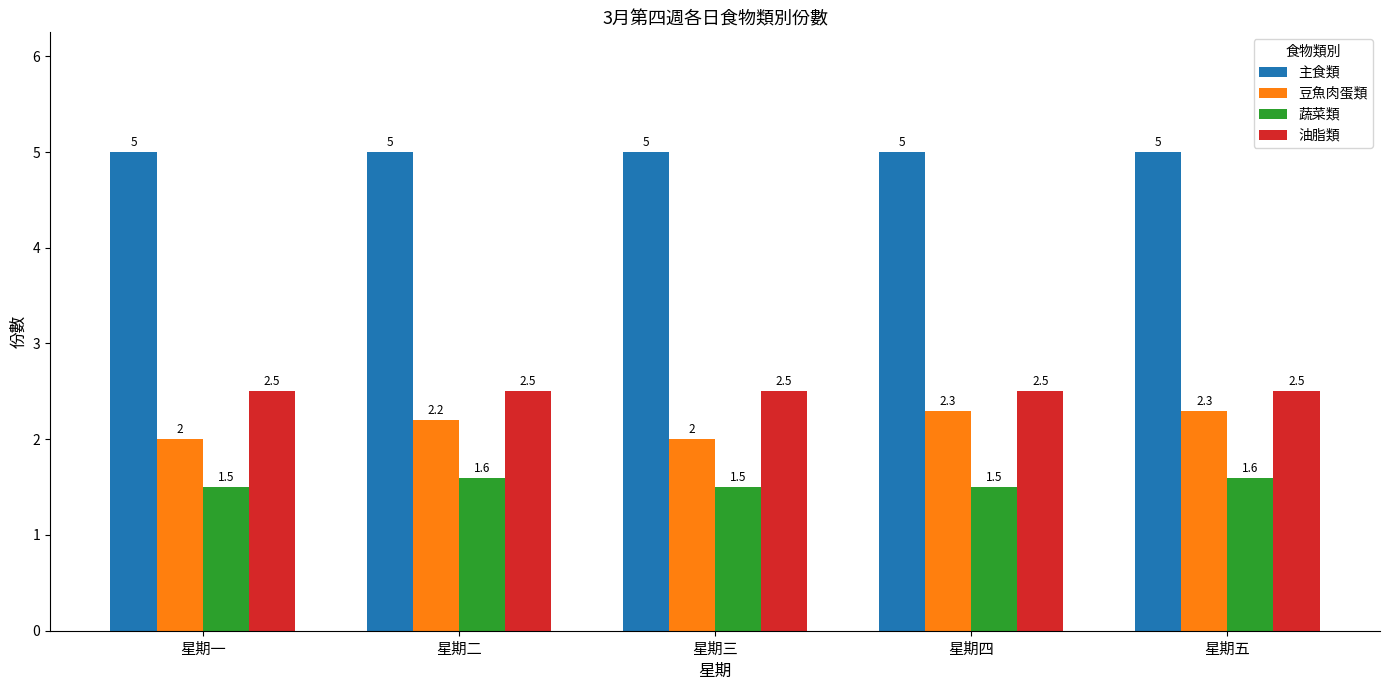

Are the bars grouped side by side (vs. stacked)?

Yes